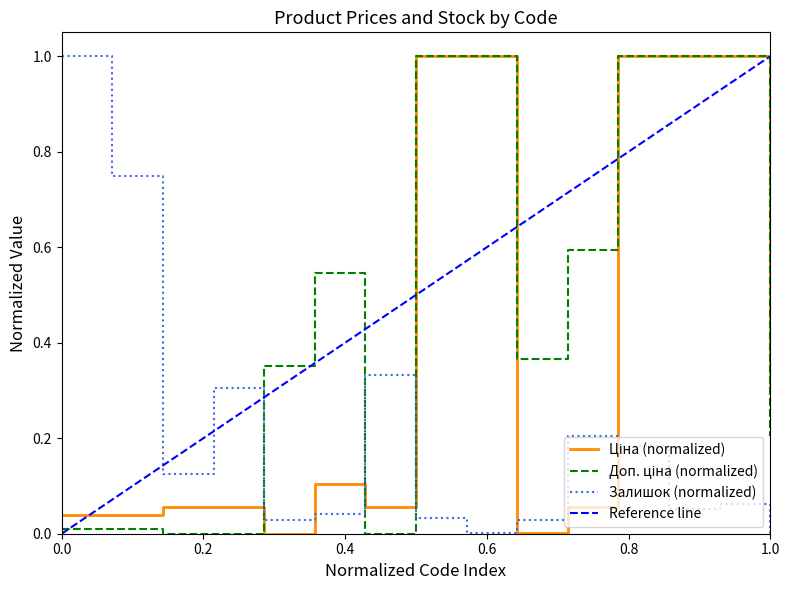

True or false: Доп. ціна and Ціна intersect in this chart.

True